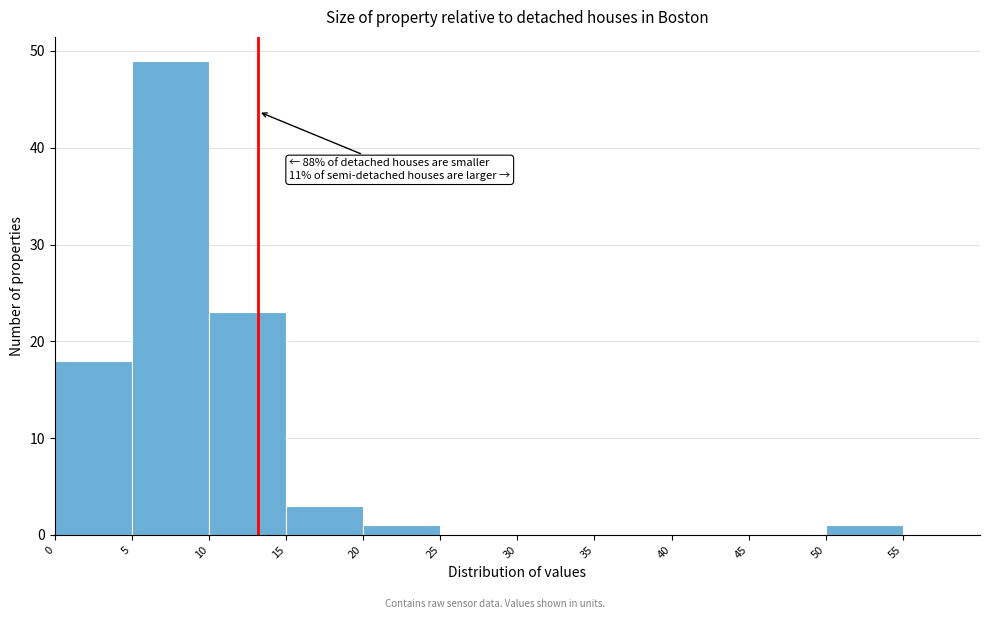

Over which range of the x-axis is the bar tallest?

5 to 10